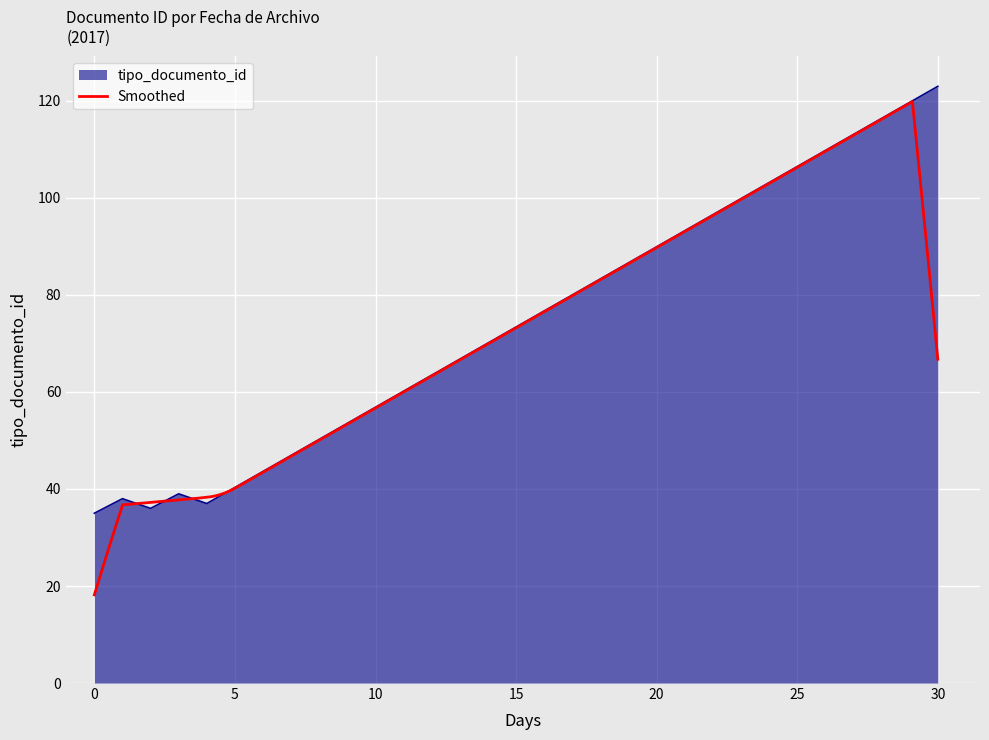

What is the highest value of the tipo_documento_id series?

123